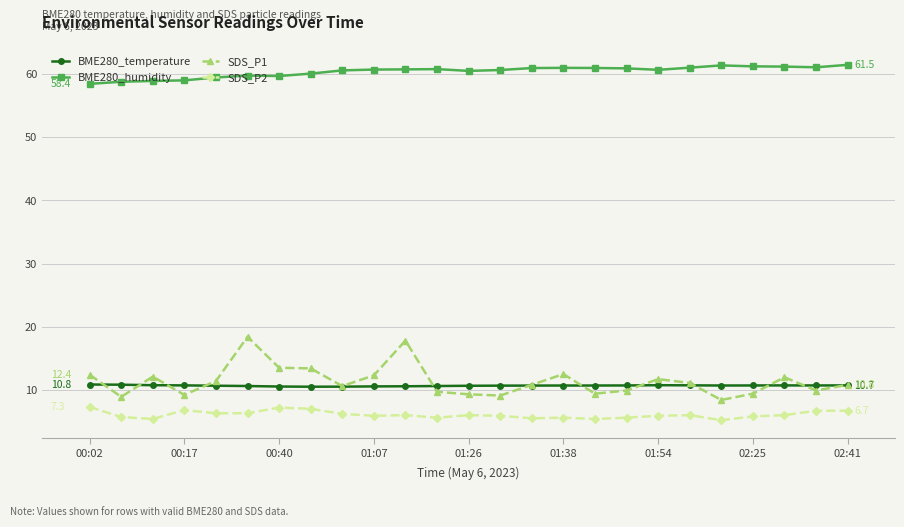

At how many categories does at least one series exceed 21?

25